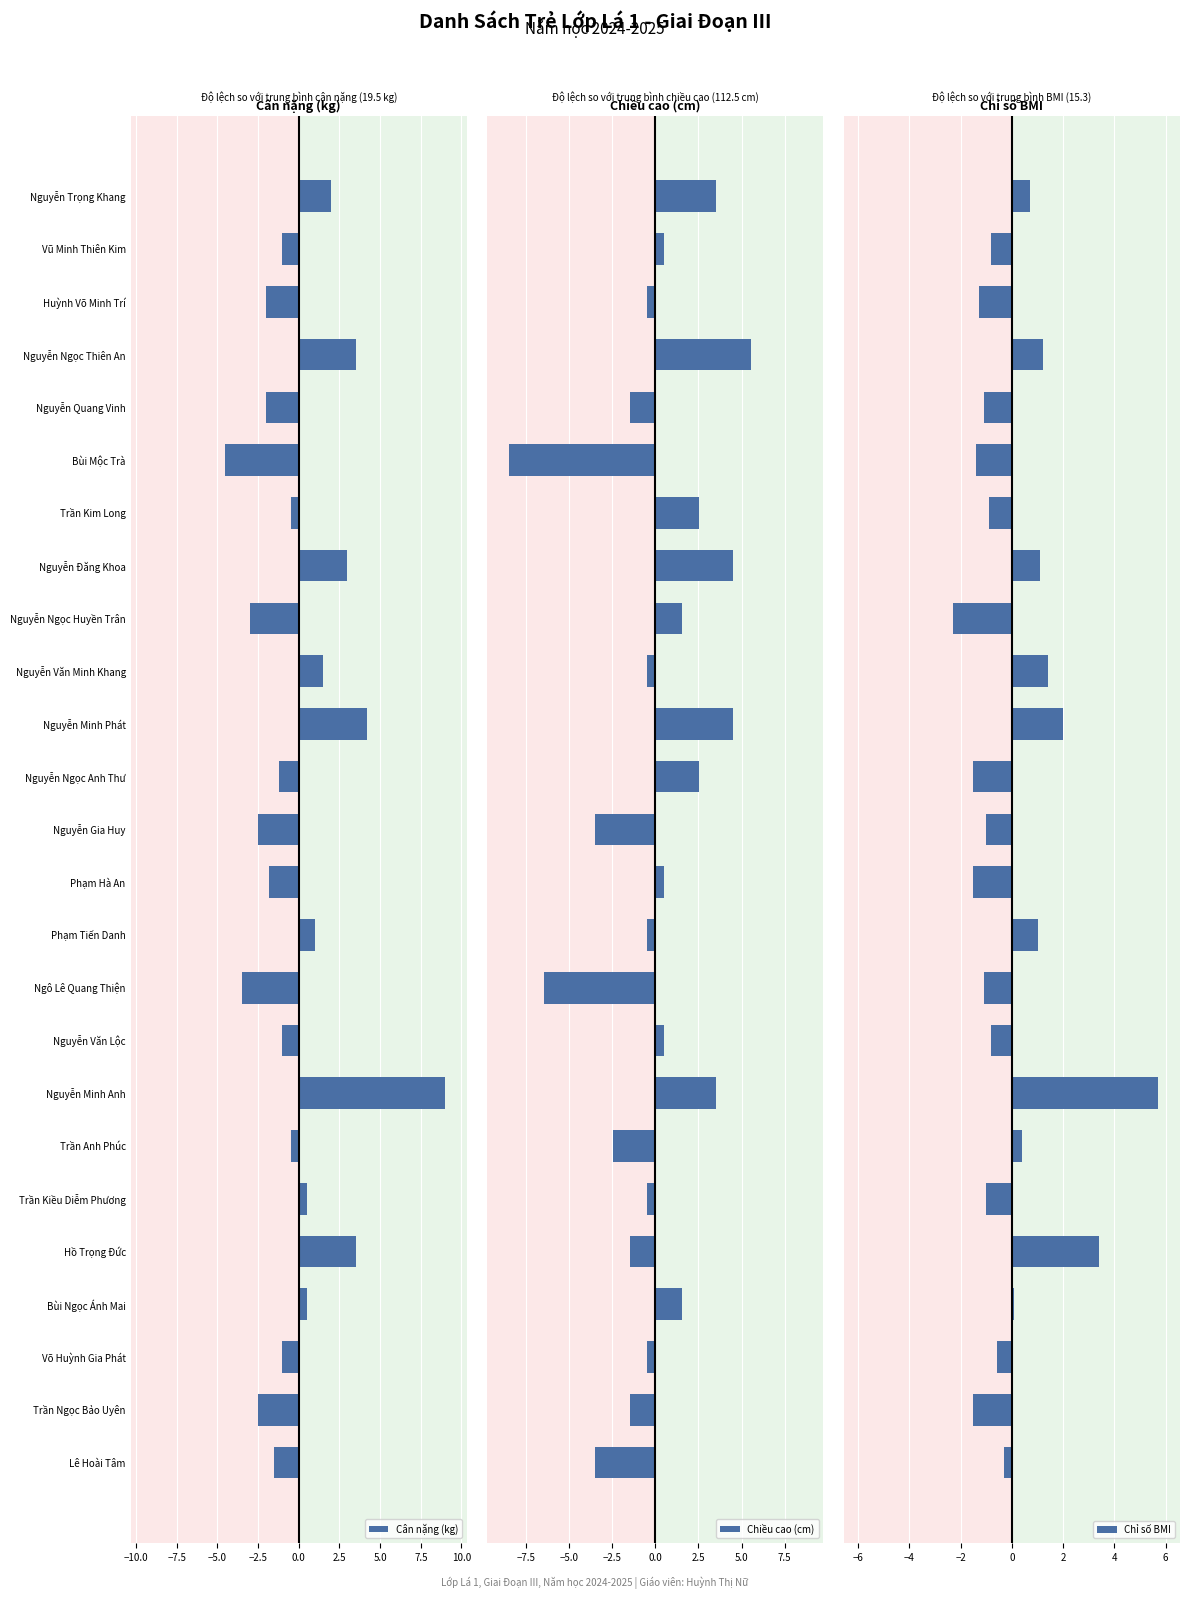

Are the bars grouped side by side (vs. stacked)?

Yes